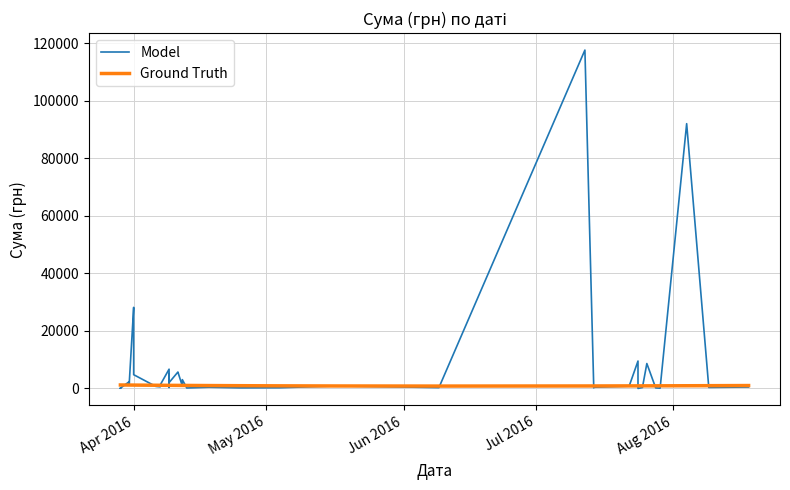

Is it true that Ground Truth equals 2082.2 at 6?

False